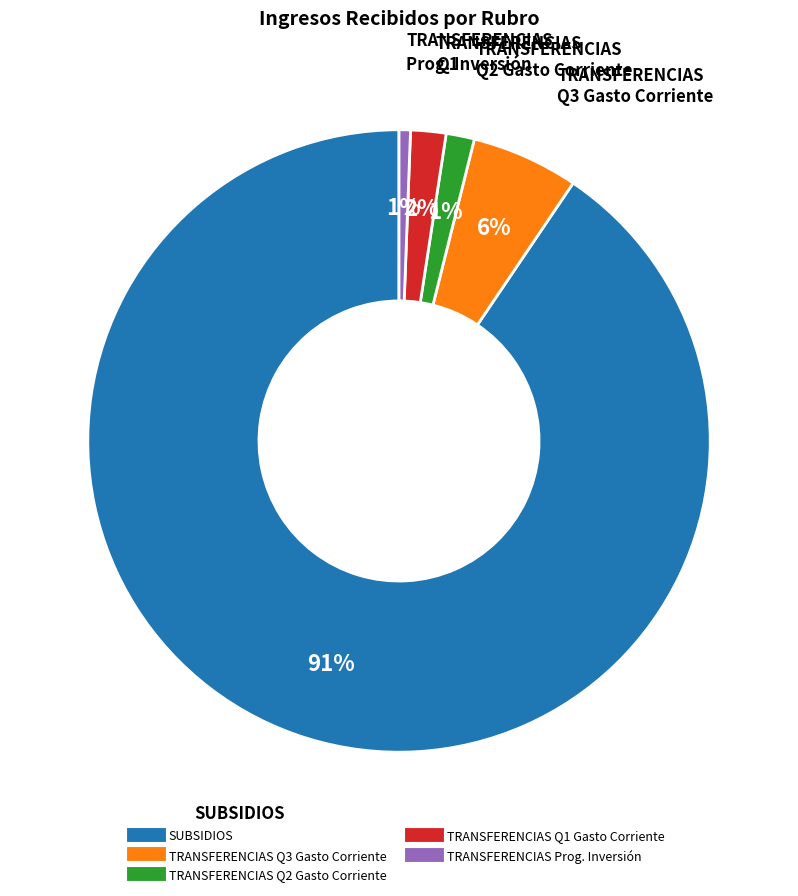

Is there a majority slice in this chart?

Yes